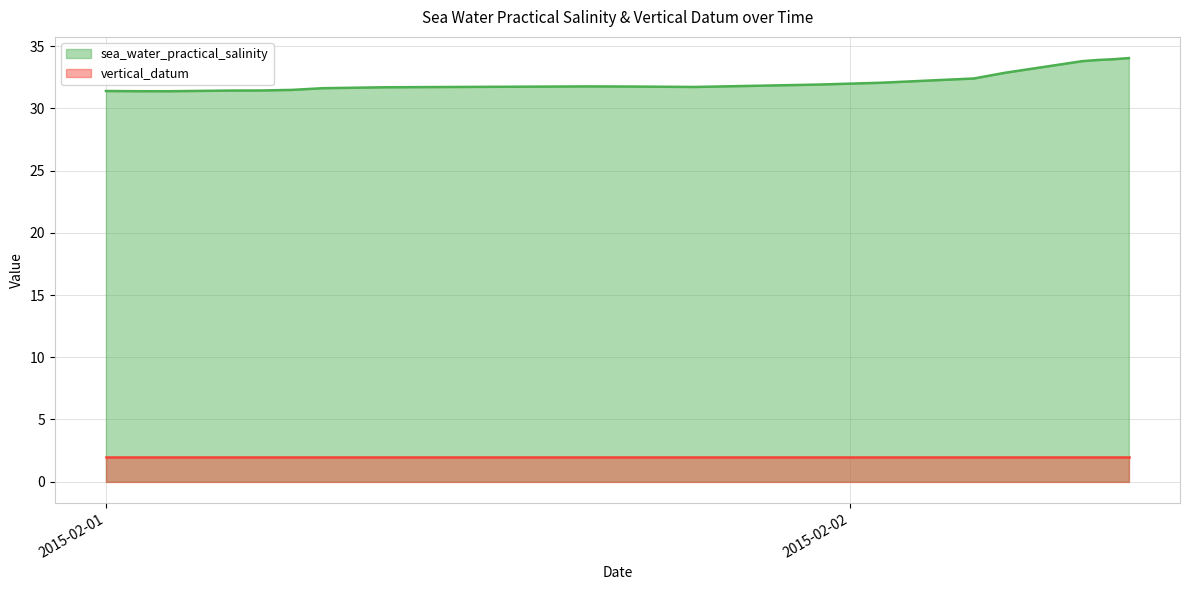

List the series in order of their overall mean, lowest first.

vertical_datum, sea_water_practical_salinity